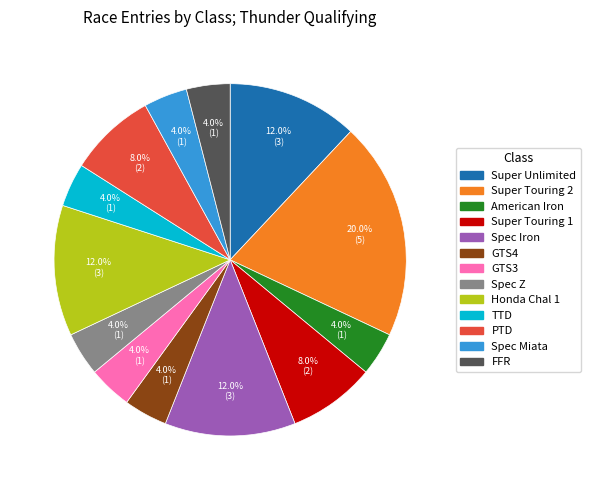

What is the ratio of the value at FFR to the value at Super Unlimited?

0.3